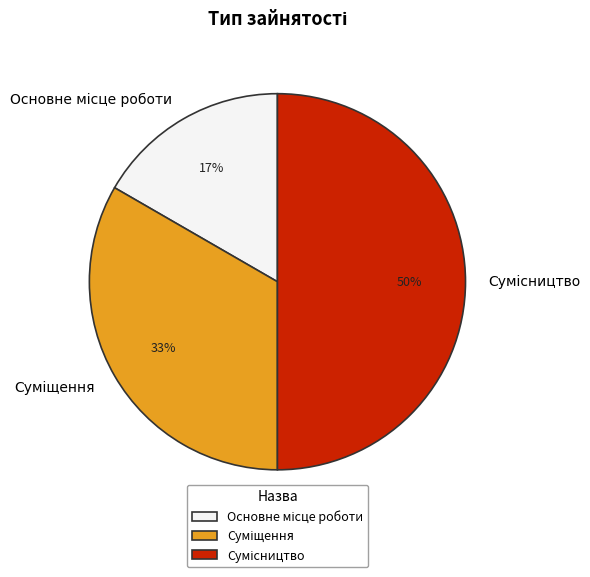

To the nearest percent, what is the average slice percentage?

33%